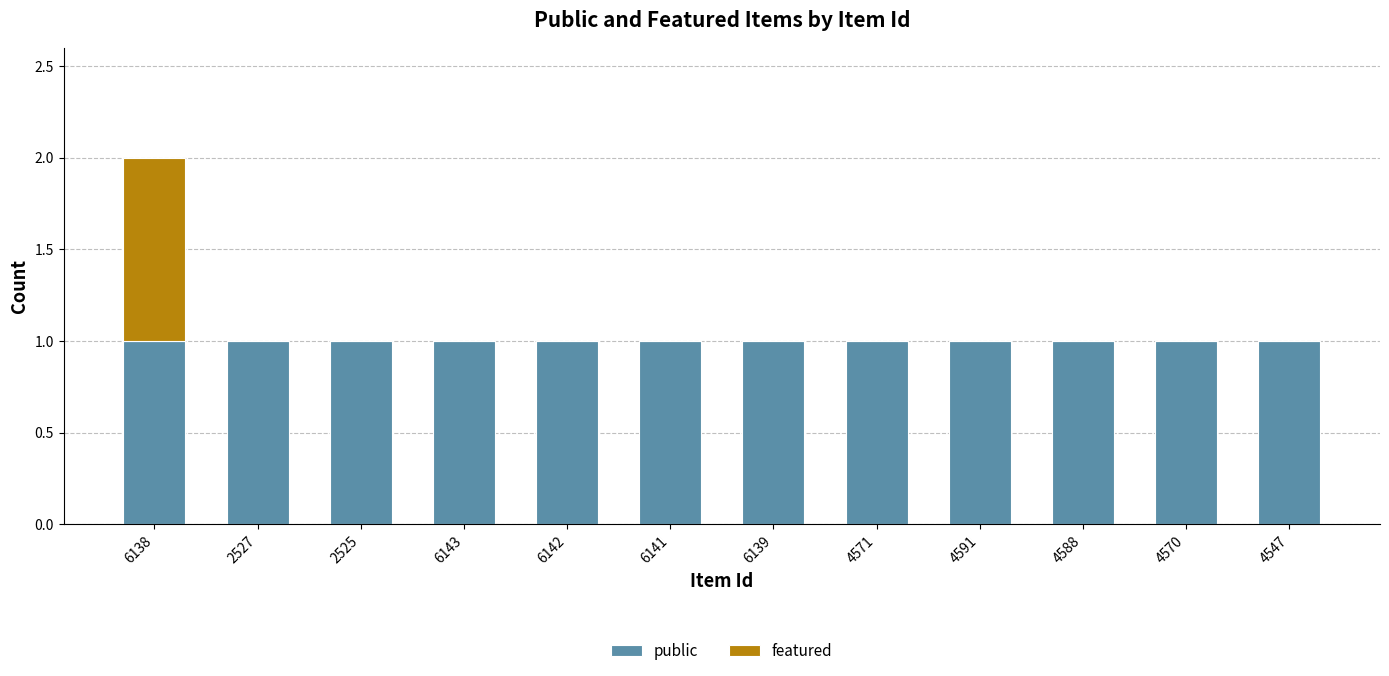

The value of public at 6142 is 1. True or false?

True